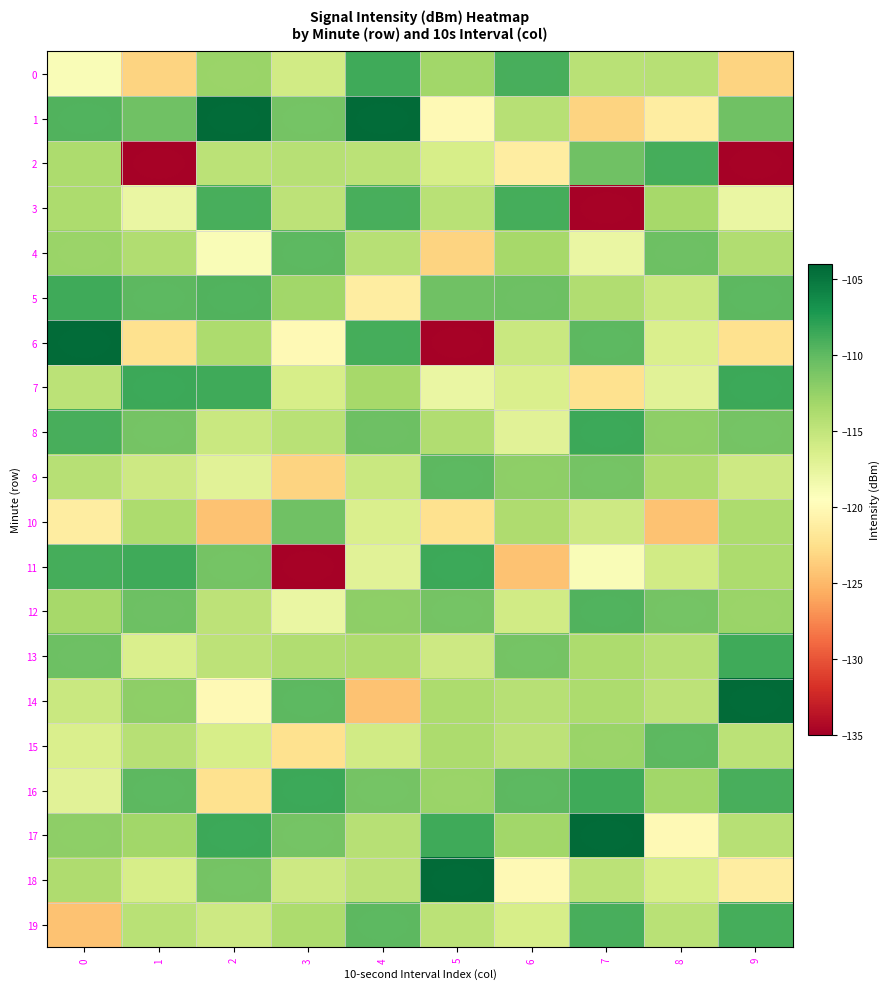

At 2, list the series in order from largest to smallest.

1, 17, 7, 3, 5, 18, 11, 0, 6, 2, 13, 12, 8, 19, 15, 9, 4, 14, 16, 10